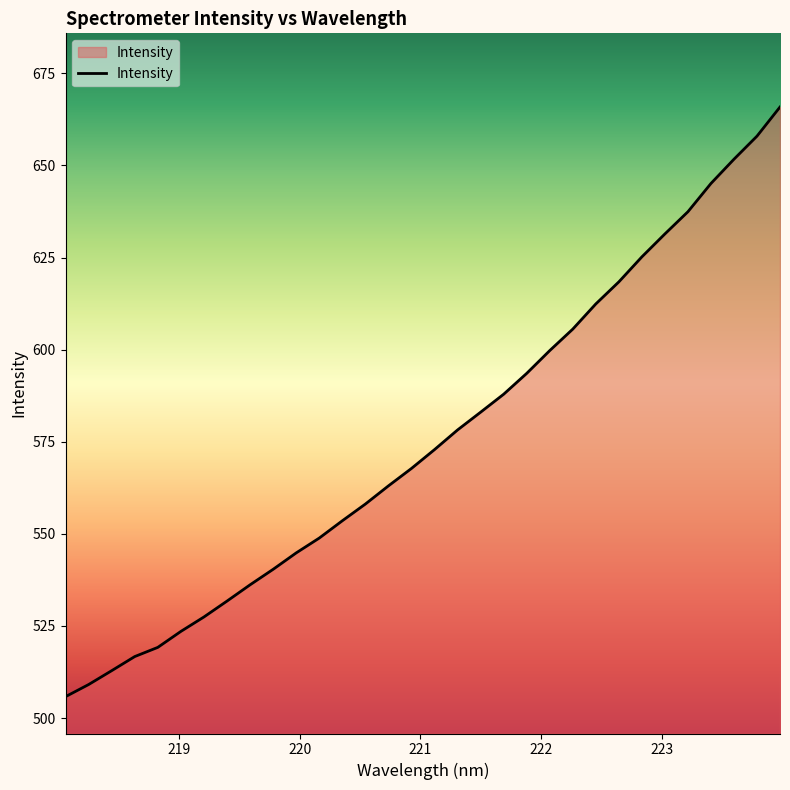

Does the chart display data point markers on the line(s)?

No